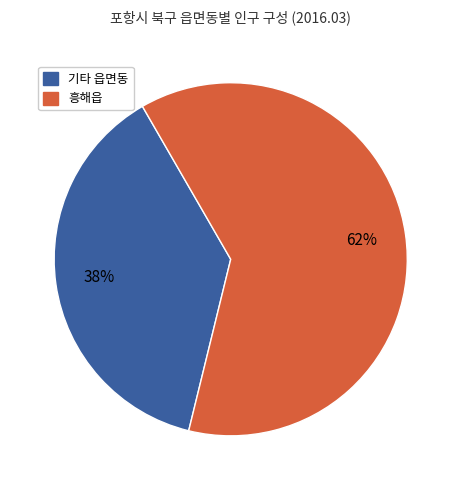

To the nearest percent, what is the difference between the largest and smallest slice percentages?

24%